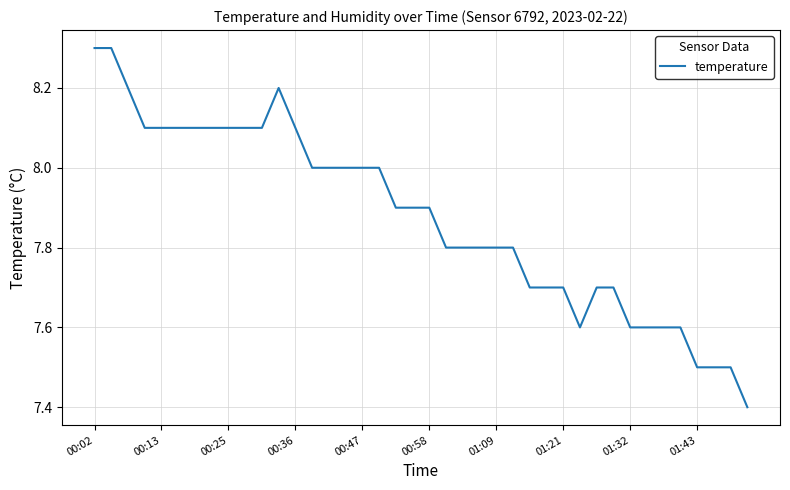

What is the maximum value shown in the chart?

8.3